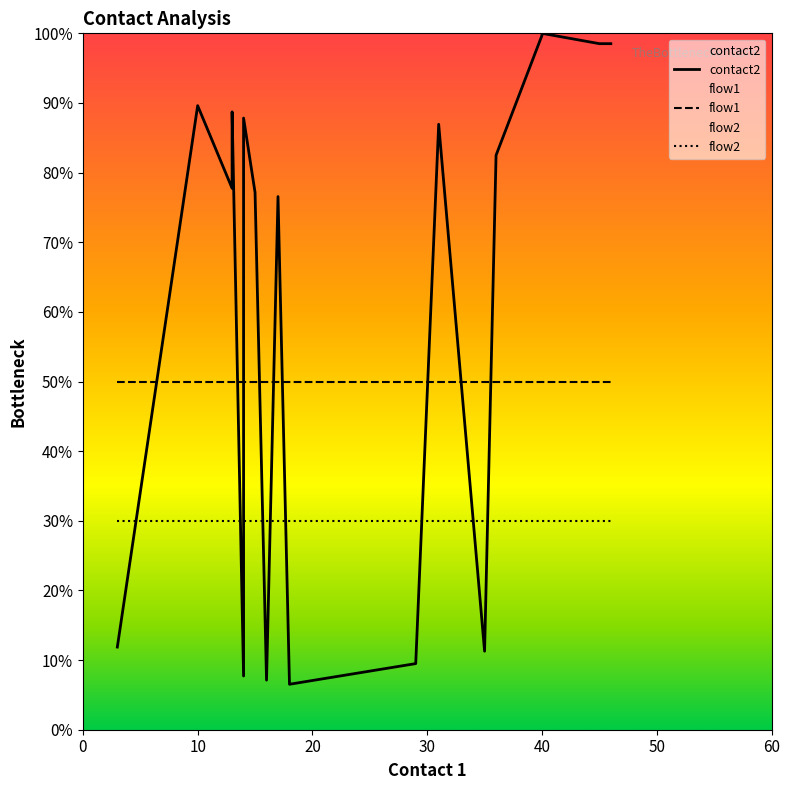

How many distinct data groups are displayed?

3